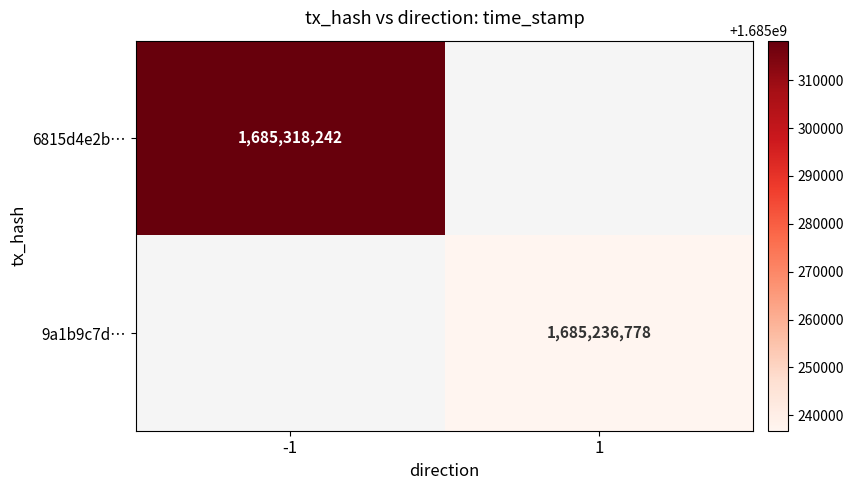

At which category does the chart reach its minimum across all series?

1